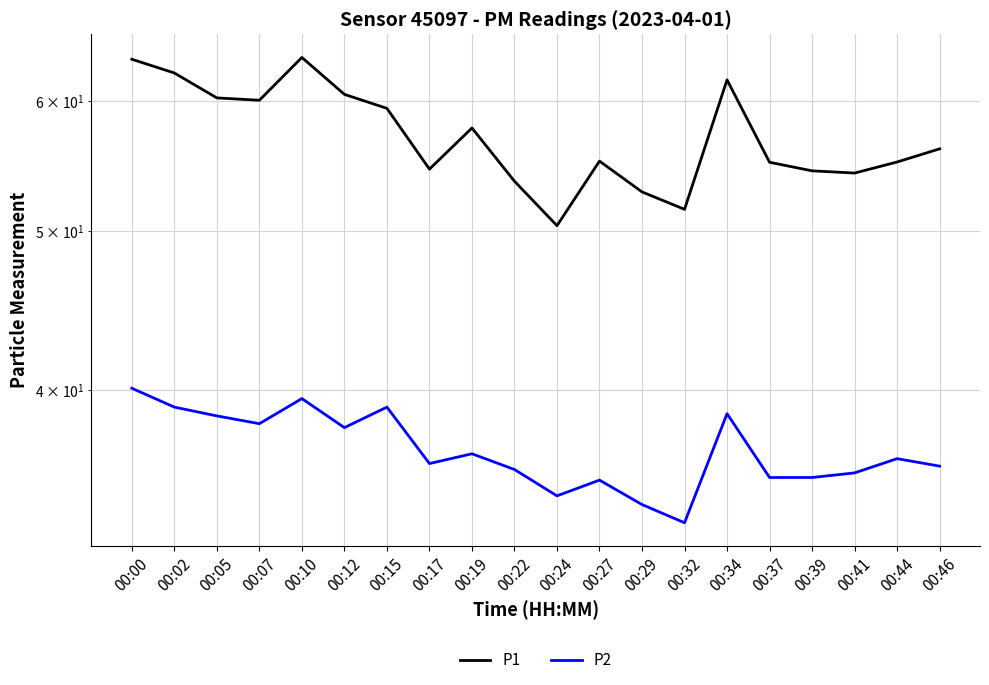

What is the value of the P1 point at the 9th from the left?

57.8